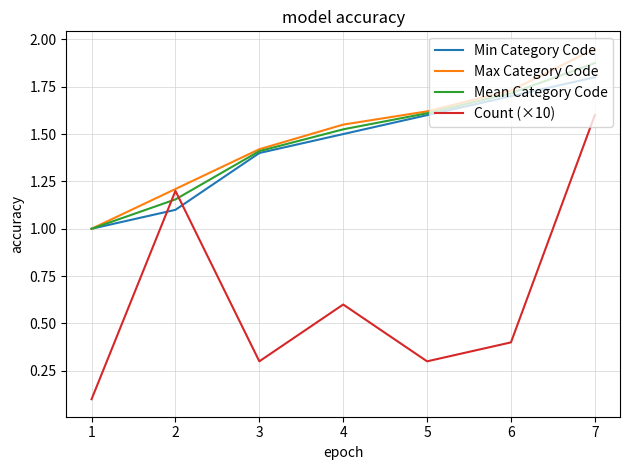

What is the minimum value for Mean Category Code?

1.0